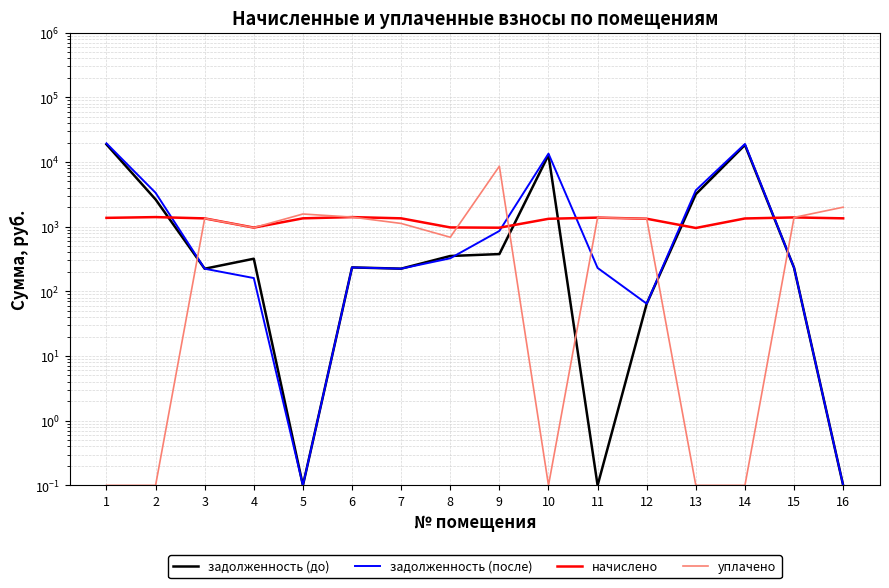

Between 8 and 4, which is larger?

8